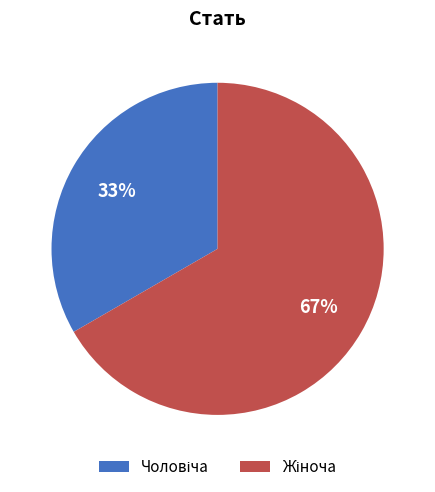

To the nearest percent, what is the average slice percentage?

50%